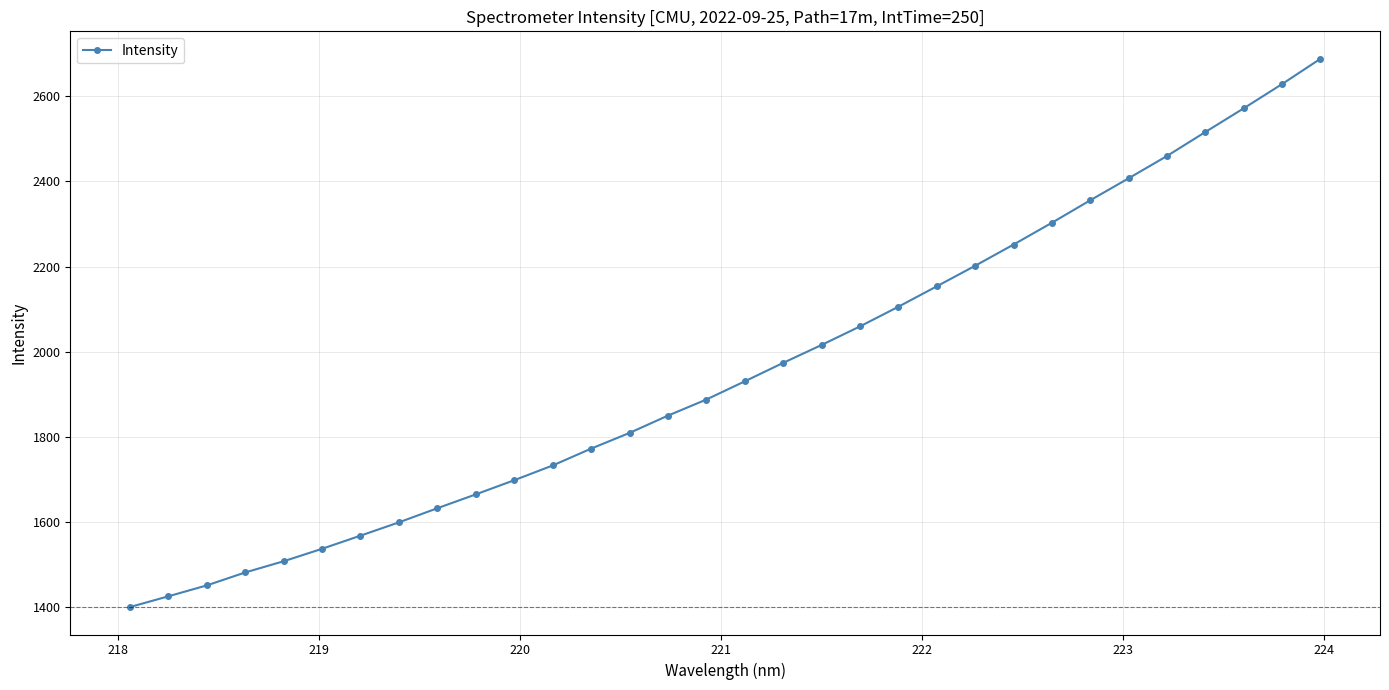

What is the minimum value shown in the chart?

1399.6